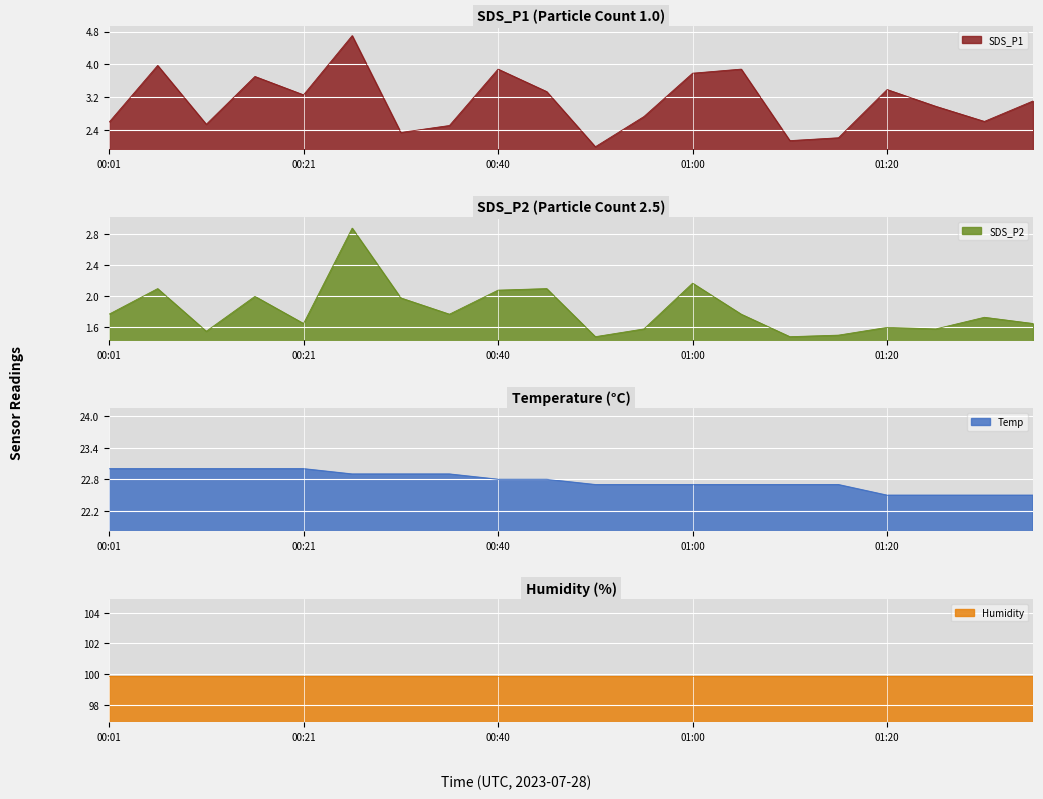

The SDS_P1 series shows 3.8 at 01:00. True or false?

True